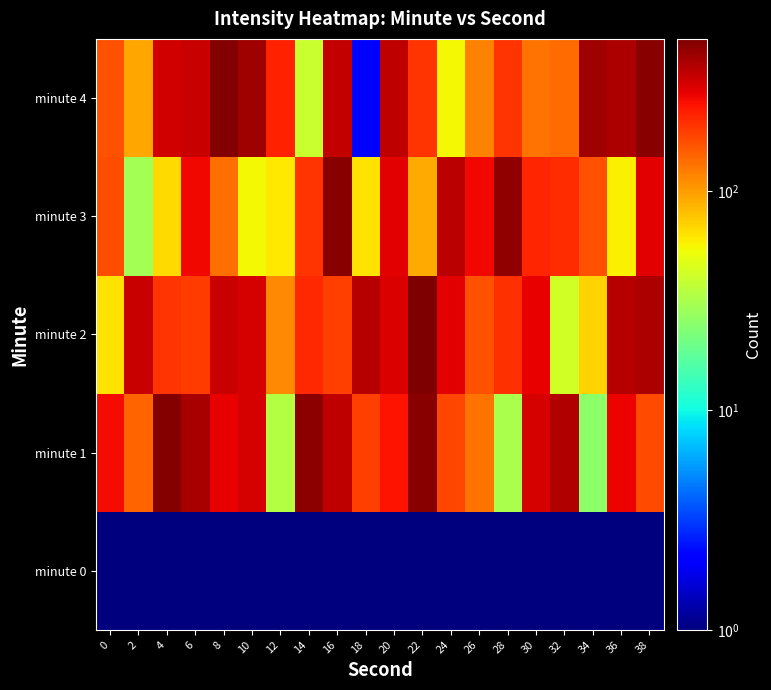

Reading left to right, transcribe all the data shown in this chart.

minute 0: 0=1.0	2=1.0	4=1.0	6=1.0	8=1.0	10=1.0	12=1.0	14=1.0	16=1.0	18=1.0	20=1.0	22=1.0	24=1.0	26=1.0	28=1.0	30=1.0	32=1.0	34=1.0	36=1.0	38=1.0
minute 1: 0=259.1	2=146.5	4=471.7	6=394.1	8=279.4	10=306.4	12=34.3	14=457.2	16=346.7	18=184.0	20=245.8	22=468.5	24=175.2	26=130.5	28=31.4	30=311.5	32=371.1	34=25.3	36=274.1	38=170.8
minute 2: 0=63.8	2=333.7	4=201.3	6=188.6	8=333.3	10=305.8	12=113.5	14=212.7	16=183.5	18=361.2	20=301.1	22=493.6	24=287.9	26=165.9	28=206.2	30=281.7	32=42.1	34=69.7	36=361.2	38=386.5
minute 3: 0=169.4	2=29.9	4=66.2	6=266.0	8=135.7	10=54.6	12=60.2	14=197.0	16=470.2	18=64.3	20=286.4	22=92.5	24=354.4	26=267.1	28=442.7	30=219.6	32=207.4	34=162.9	36=58.0	38=284.9
minute 4: 0=165.3	2=94.6	4=315.0	6=334.0	8=478.3	10=411.0	12=223.4	14=39.1	16=339.7	18=2.0	20=348.7	22=197.3	24=54.8	26=120.0	28=199.5	30=131.3	32=139.2	34=413.4	36=383.0	38=462.9